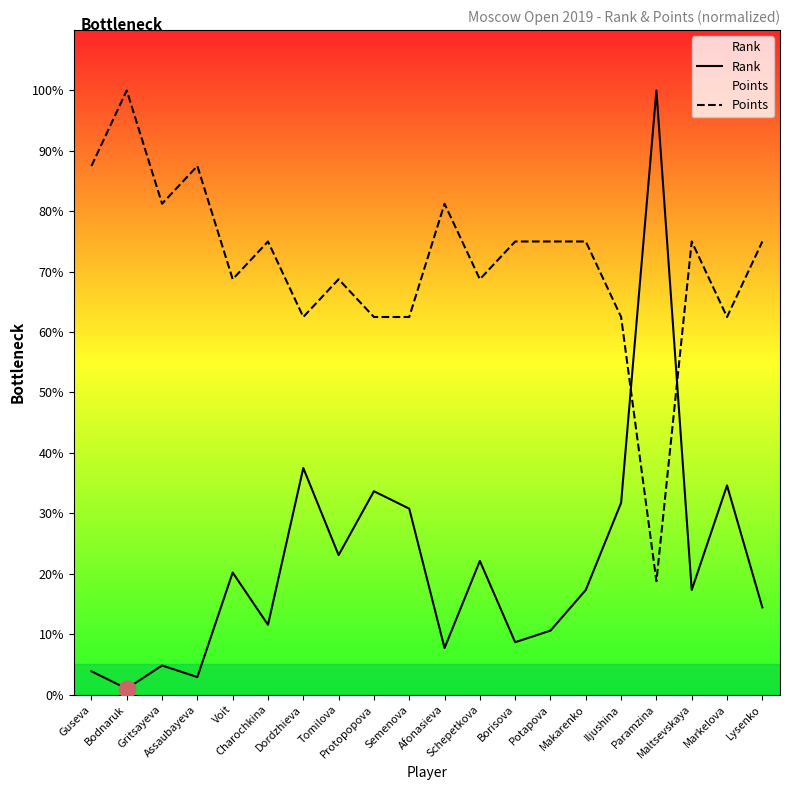

Between Protopopova and Afonasieva, which is larger?

Protopopova